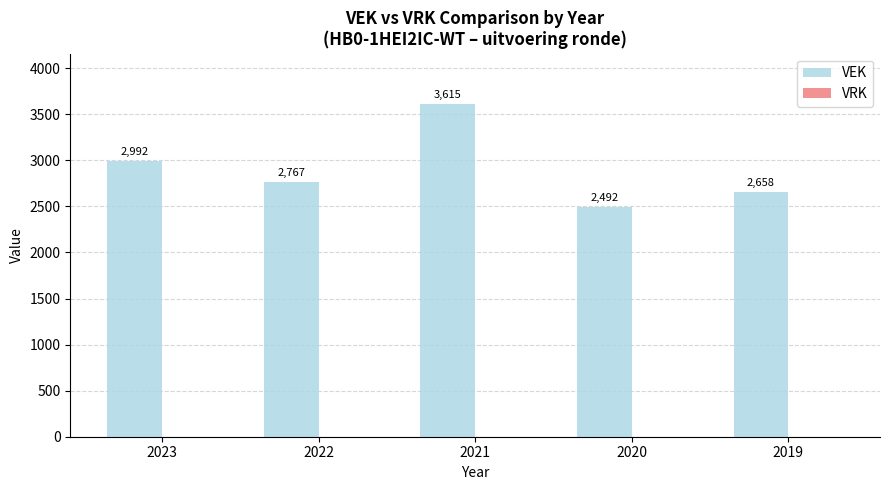

What is the greatest value displayed?

3615